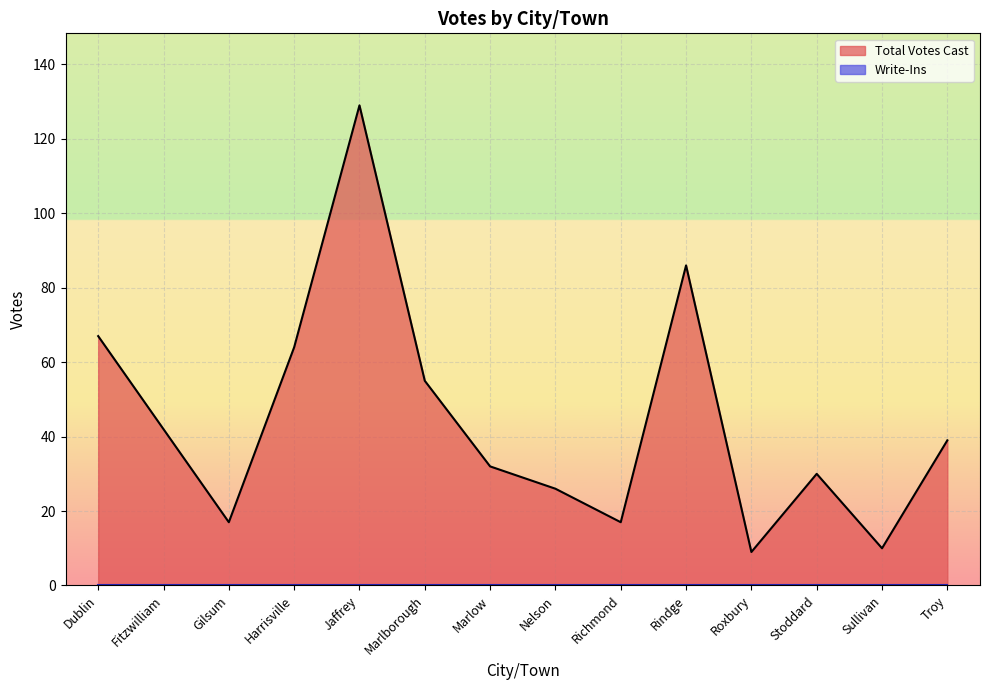

Reading right to left, transcribe all the data shown in this chart.

39	10	30	9	86	17	26	32	55	129	64	17	42	67